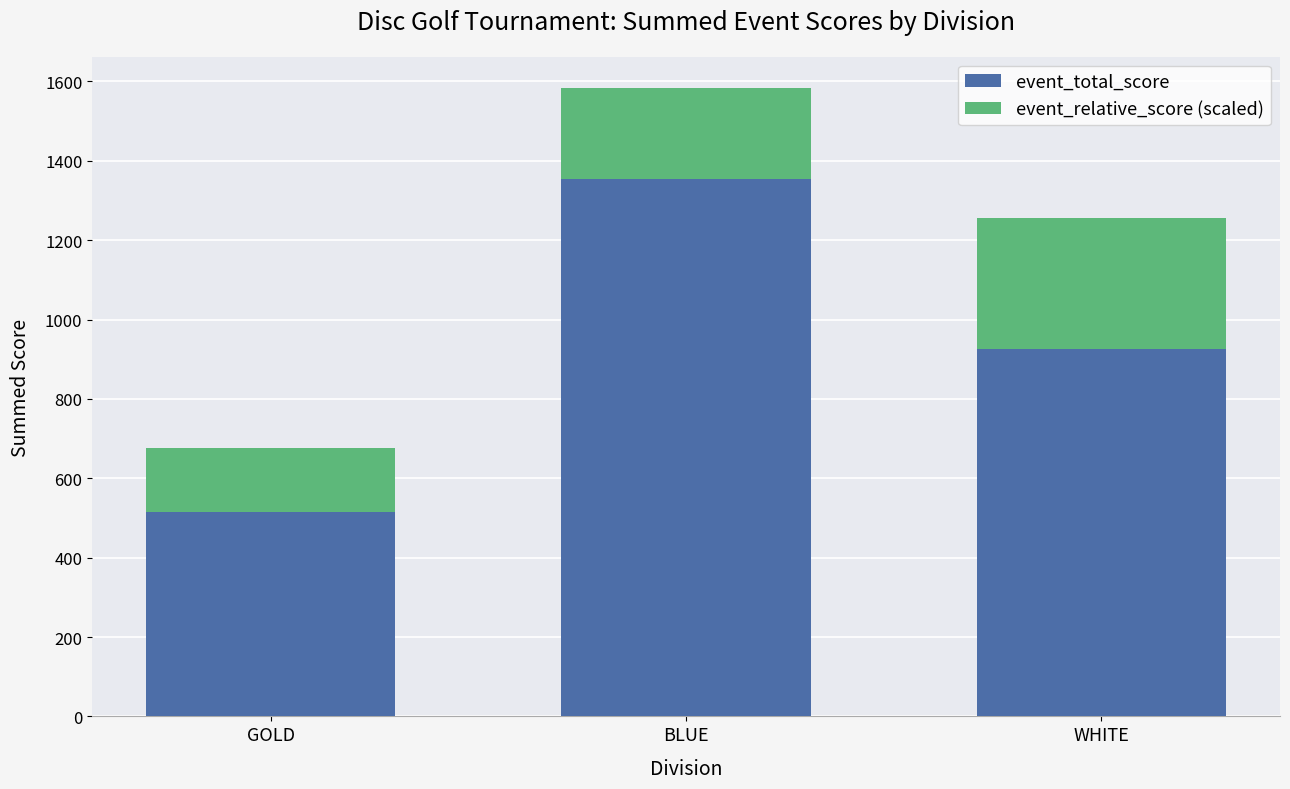

The value of event_total_score at BLUE is 1353. True or false?

True